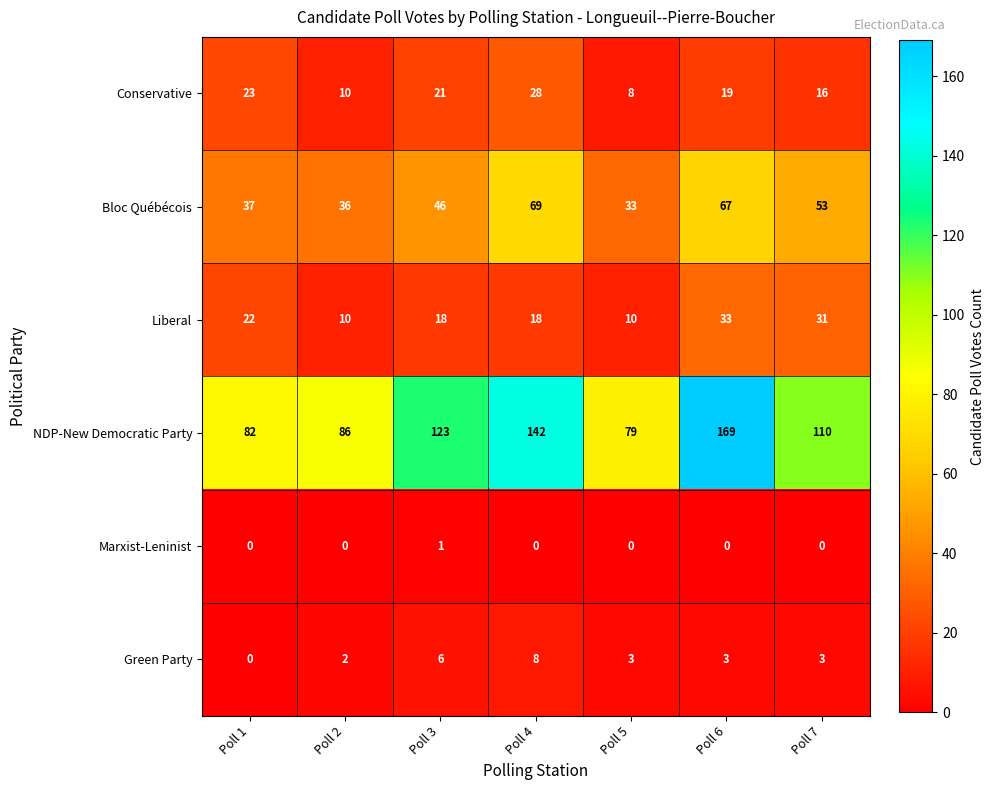

At which category is the sum across all series the highest?

Poll 6